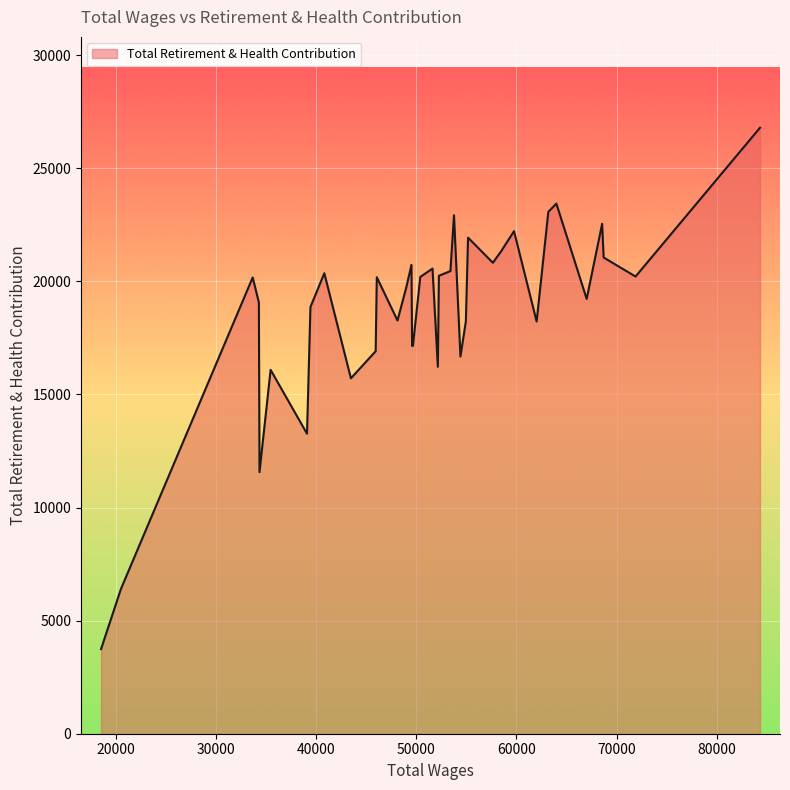

What is the difference between the maximum and minimum values?

23046